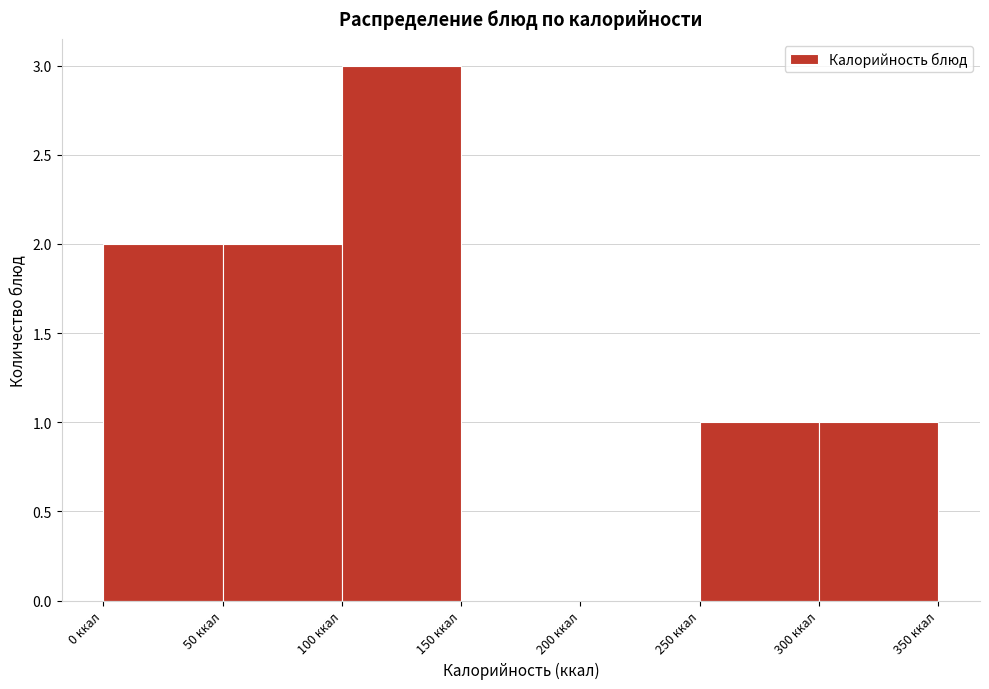

Over which range of the x-axis is the bar tallest?

100 to 150